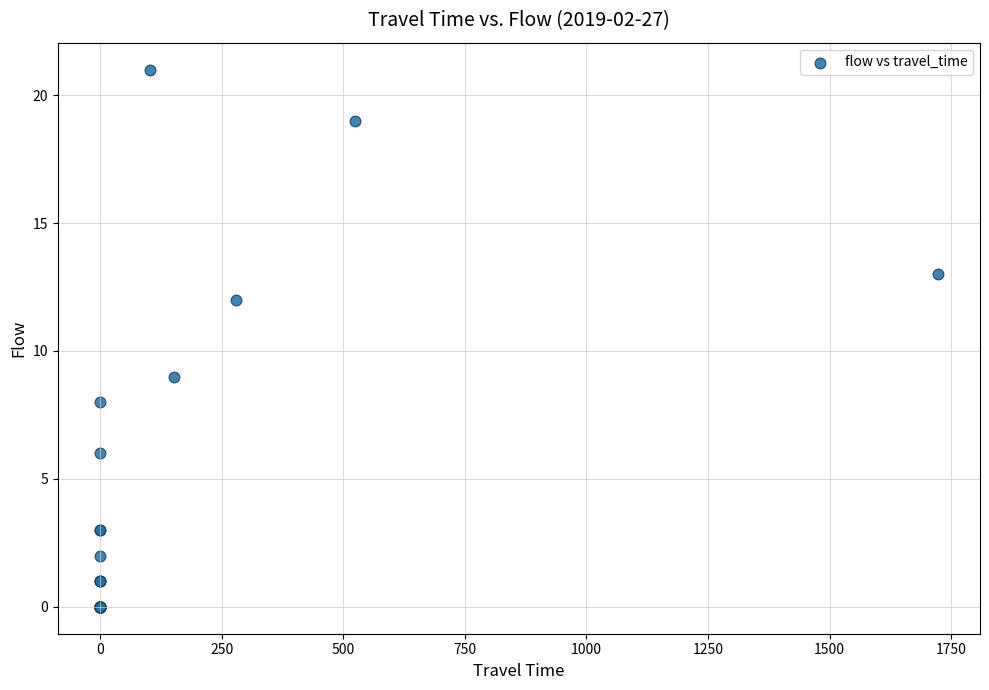

What Y value in the scatter plot is closest to 10?

9